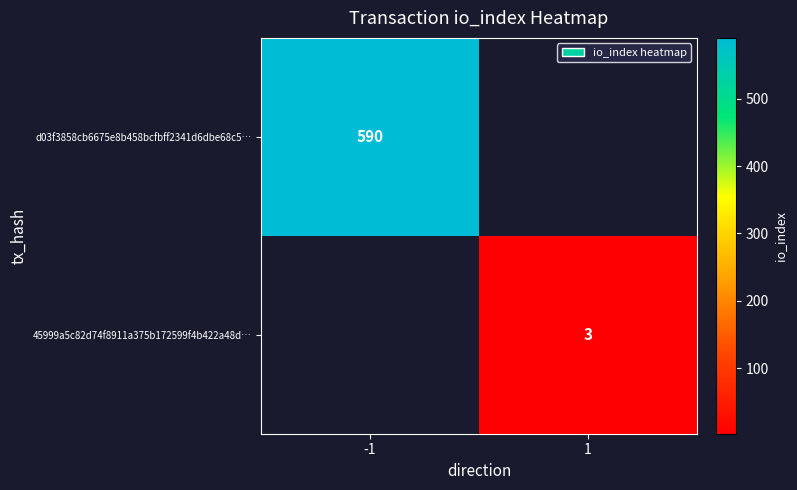

True or false: d03f3858cb6675e8b458bcfbff2341d6dbe68c5… has a value of 590 at -1.

True